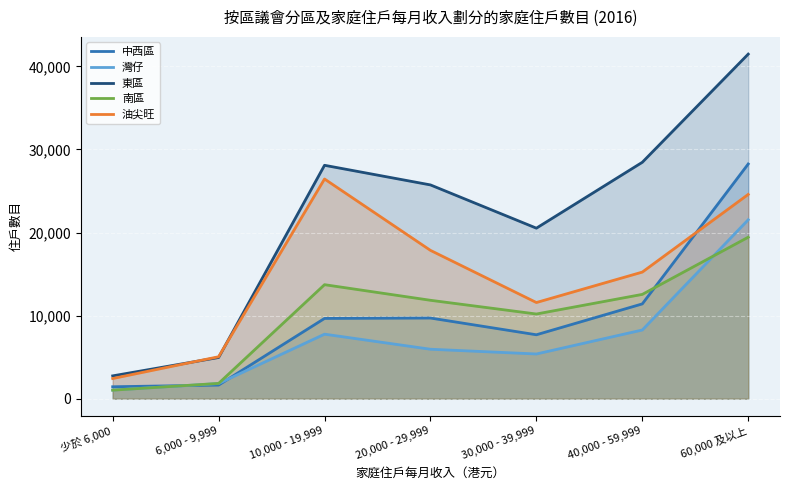

What is the label of the 5th point from the right?

10,000 - 19,999